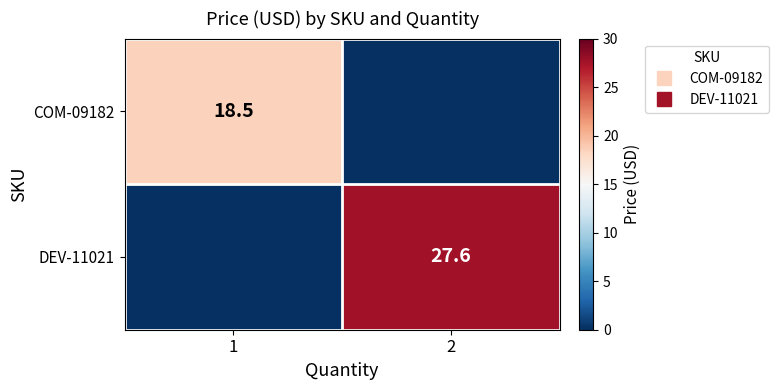

True or false: COM-09182 has a value of 28.5 at 1.

False